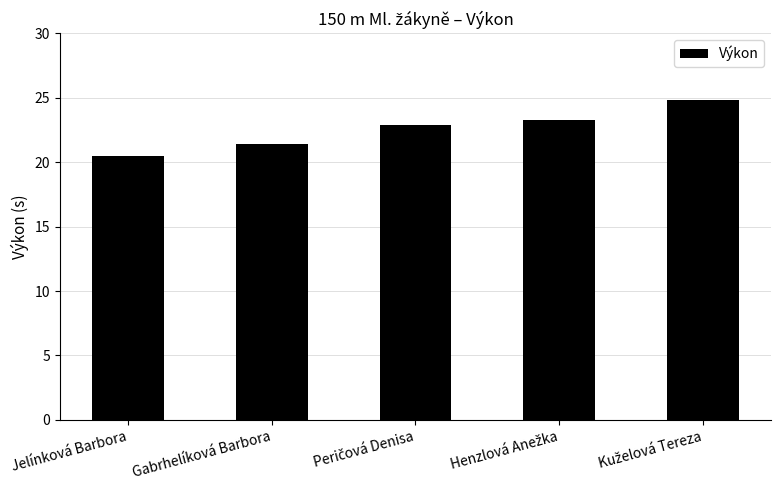

What is the label of the 5th bar from the right?

Jelínková Barbora